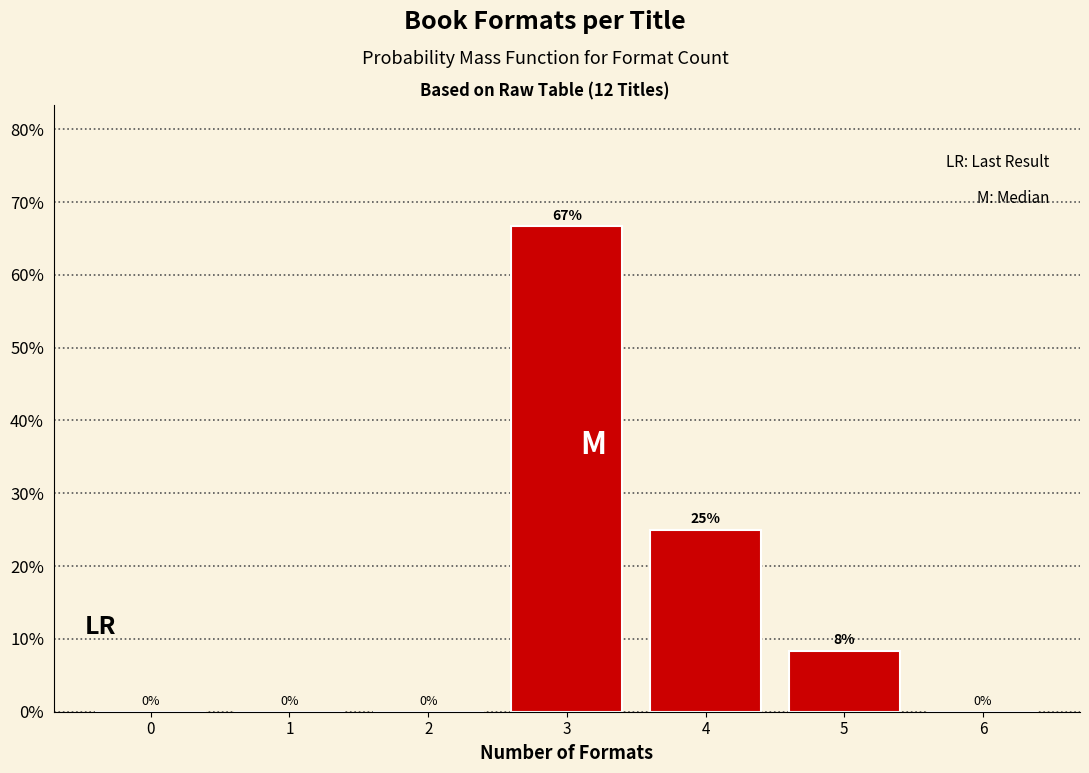

What is the sum of all values?

100.0